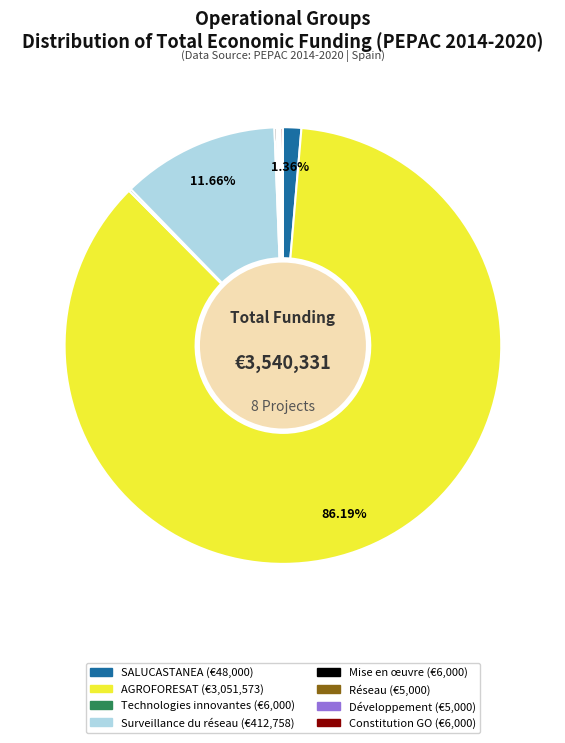

What portion of the pie excludes Surveillance du réseau?

88.3%